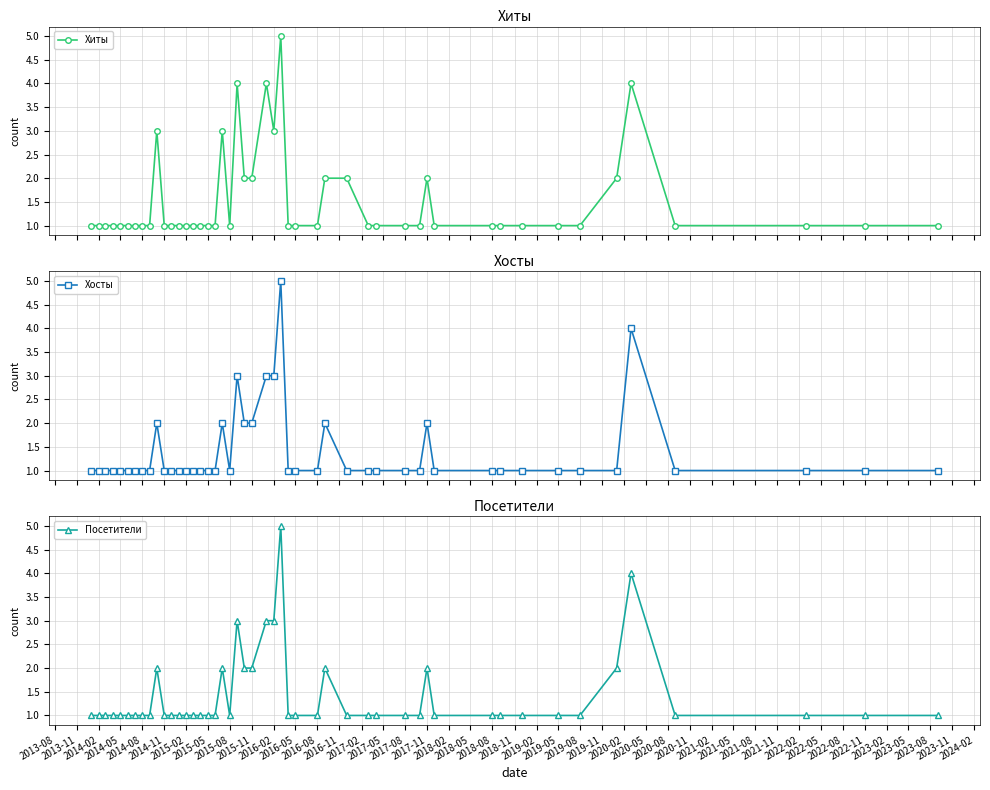

What is the value of the Хиты point at the 13th from the left?

1